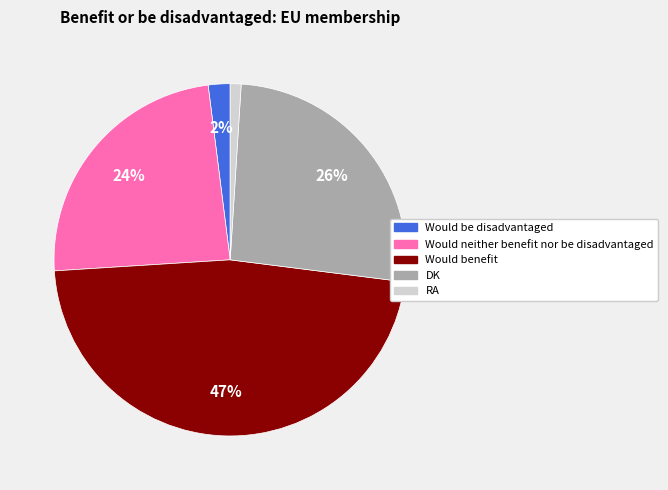

To the nearest percent, what portion does Would be disadvantaged represent?

2%